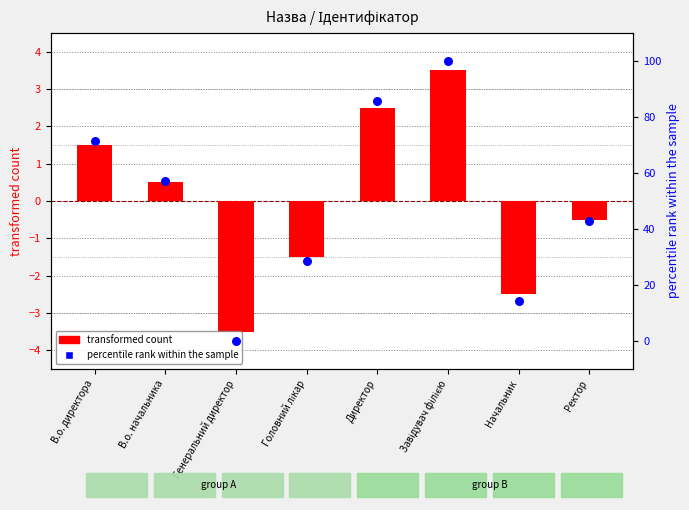

At which category is the sum across all series the highest?

Завідувач філією